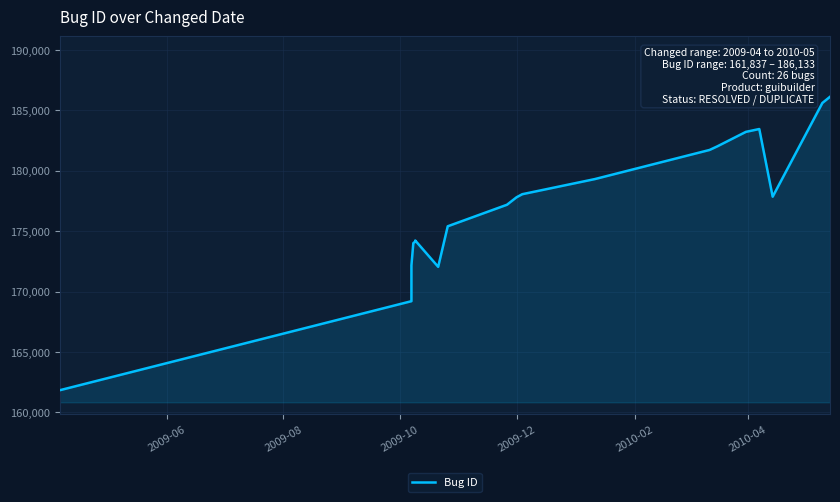

What is the value of the 11th point from the left?

174142